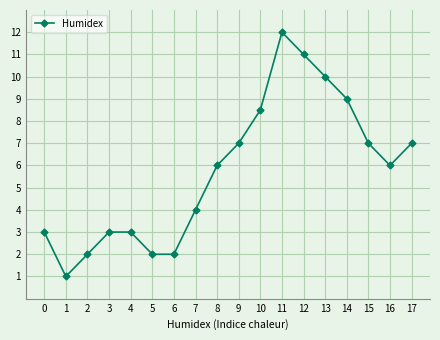

What is the value of the 13th point from the left?

11.0